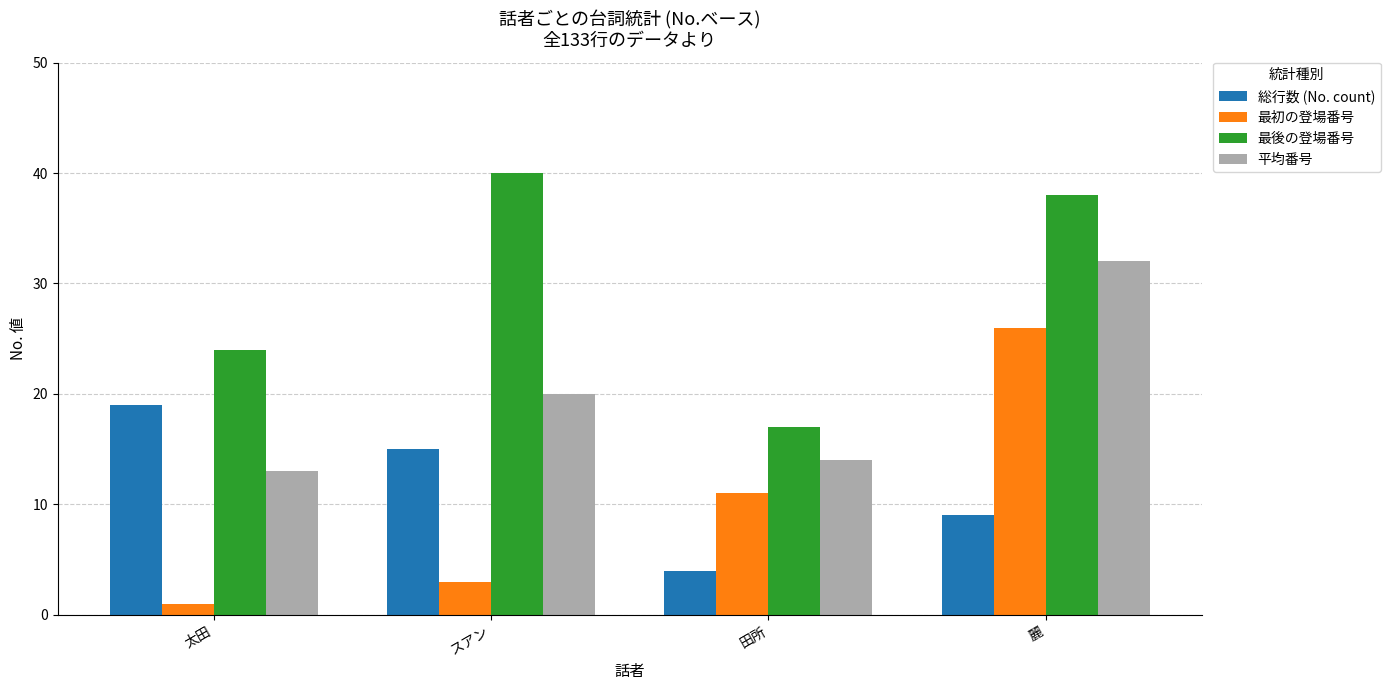

What is the difference between the maximum and minimum values in the 平均番号 series?

19